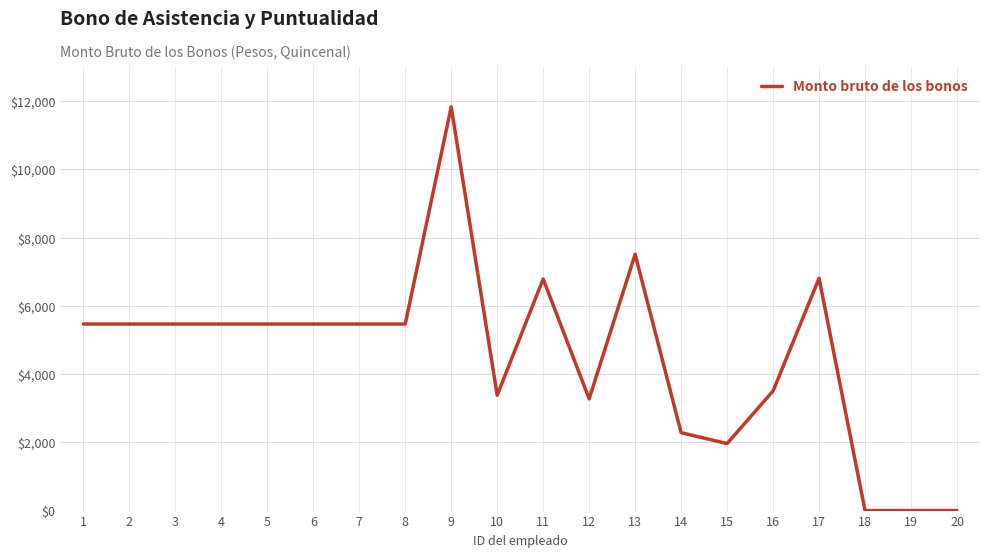

The value at 19 is 0.0. True or false?

True